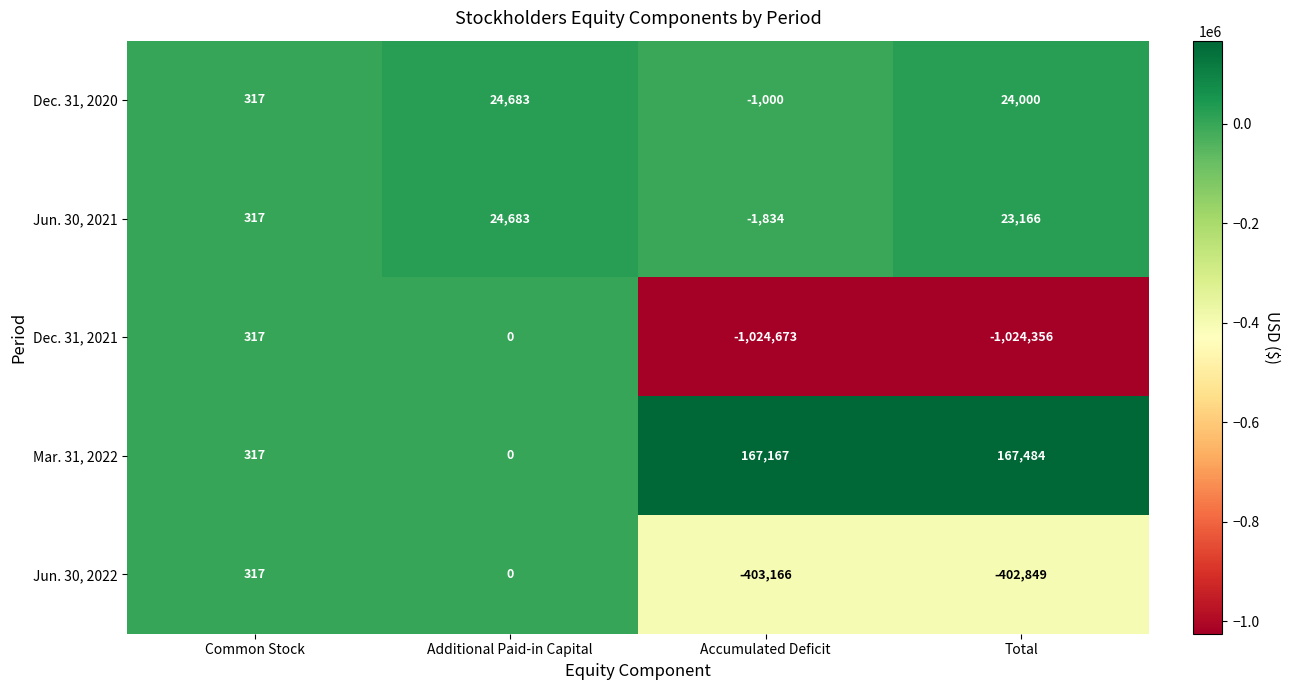

How many series are shown in this chart?

5